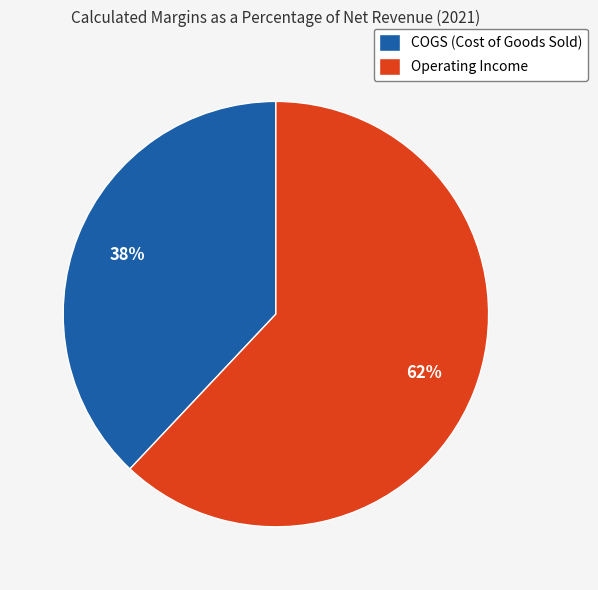

Between Operating Income and COGS (Cost of Goods Sold), which is larger?

Operating Income